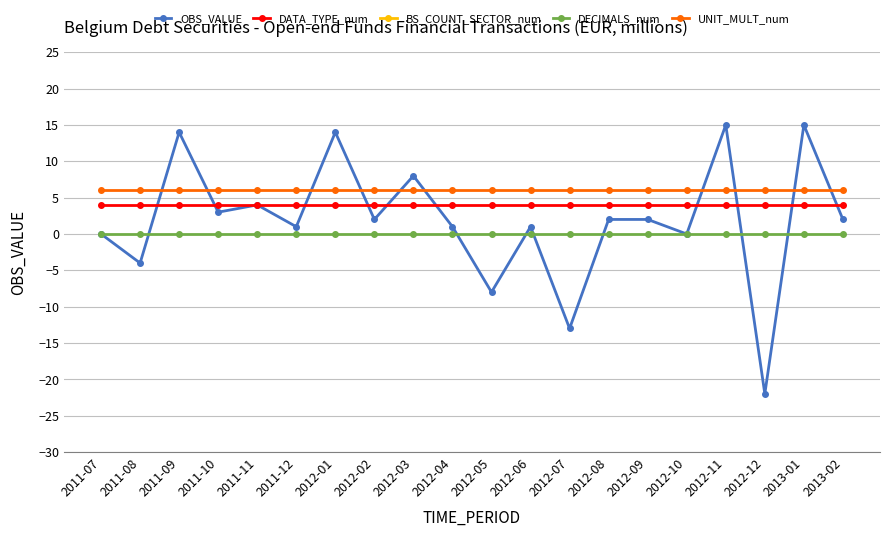

Which series has the widest spread of values?

OBS_VALUE